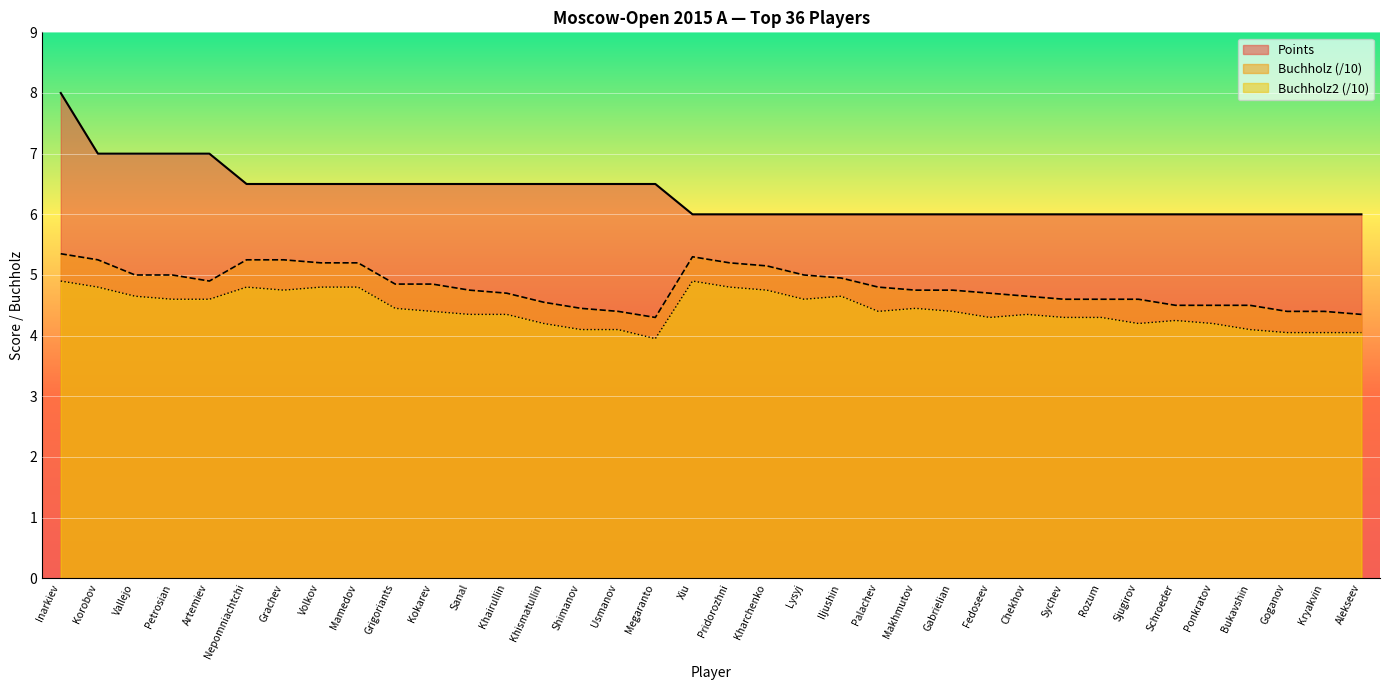

How many categories are shown in the chart?

36